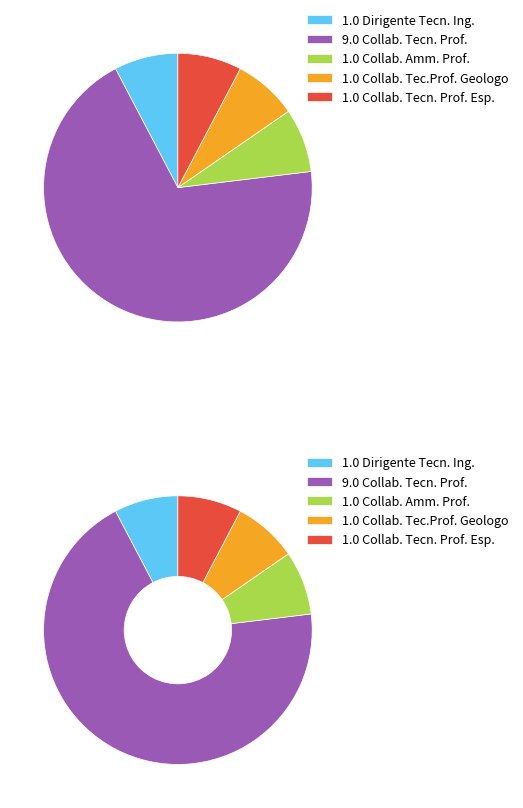

What percentage is the Collab. Tec.Prof. Geologo slice, to the nearest percent?

8%